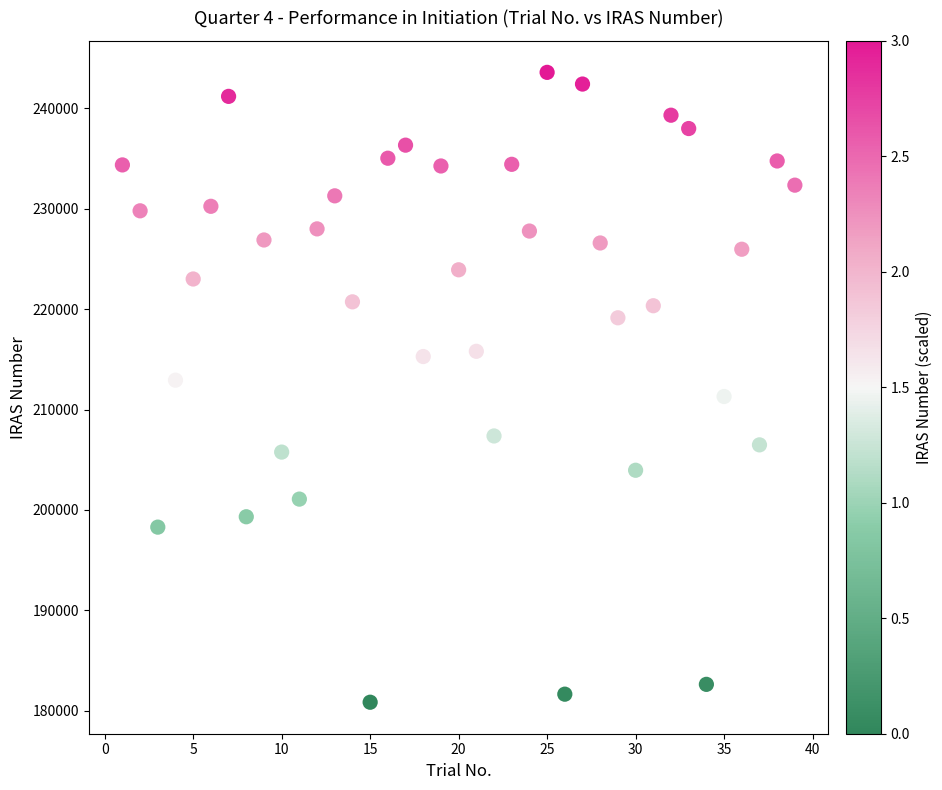

What is the range of Y values (max minus min)?

62718